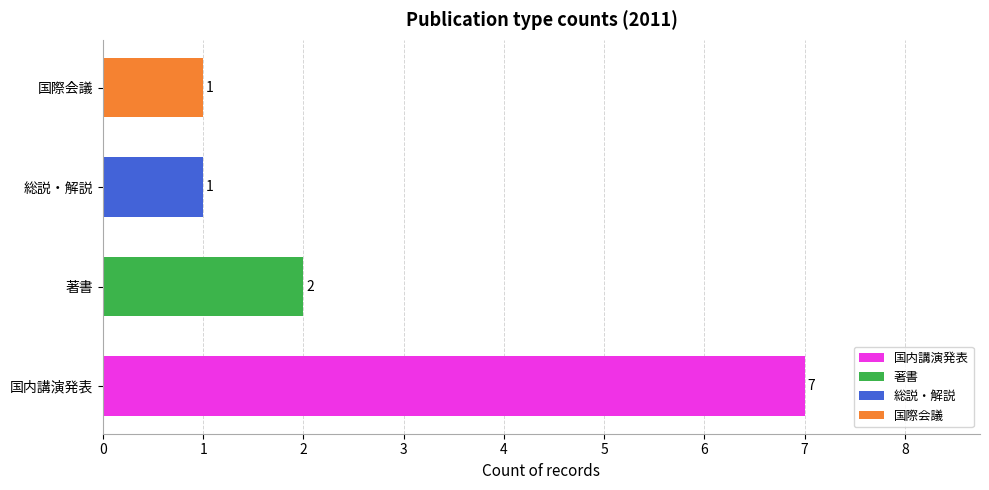

What is the value of the 2nd bar from the left?

1